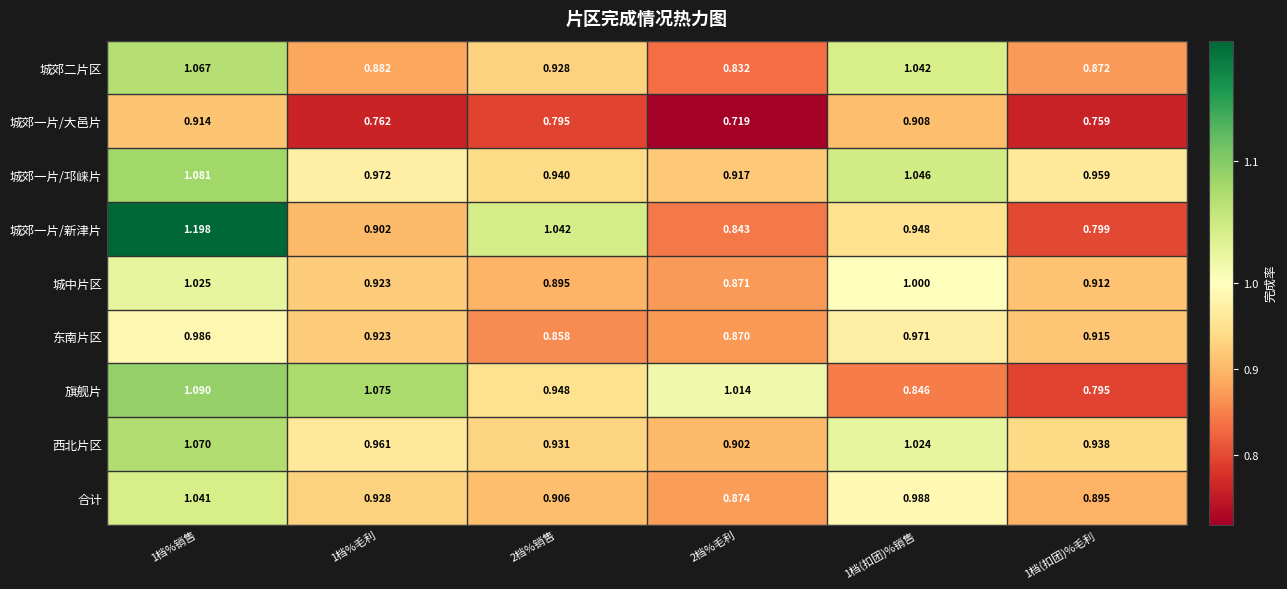

Between 1档%销售 and 1档(扣团)%销售, which series saw the biggest shift?

城郊一片/新津片